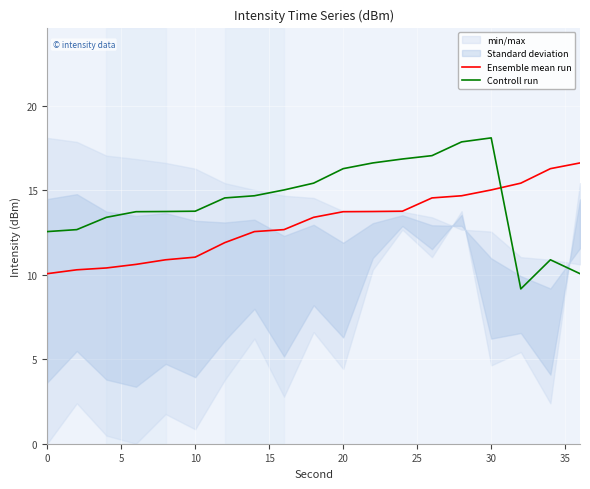

Reading left to right, what are all the values shown in this chart?

Ensemble mean run: 10.1	10.3	10.4	10.6	10.9	11.0	11.9	12.5	12.7	13.4	13.7	13.7	13.7	14.5	14.7	15.0	15.4	16.3	16.6
Controll run: 12.5	12.7	13.4	13.7	13.7	13.7	14.5	14.7	15.0	15.4	16.3	16.6	16.8	17.0	17.8	18.1	9.2	10.9	10.1